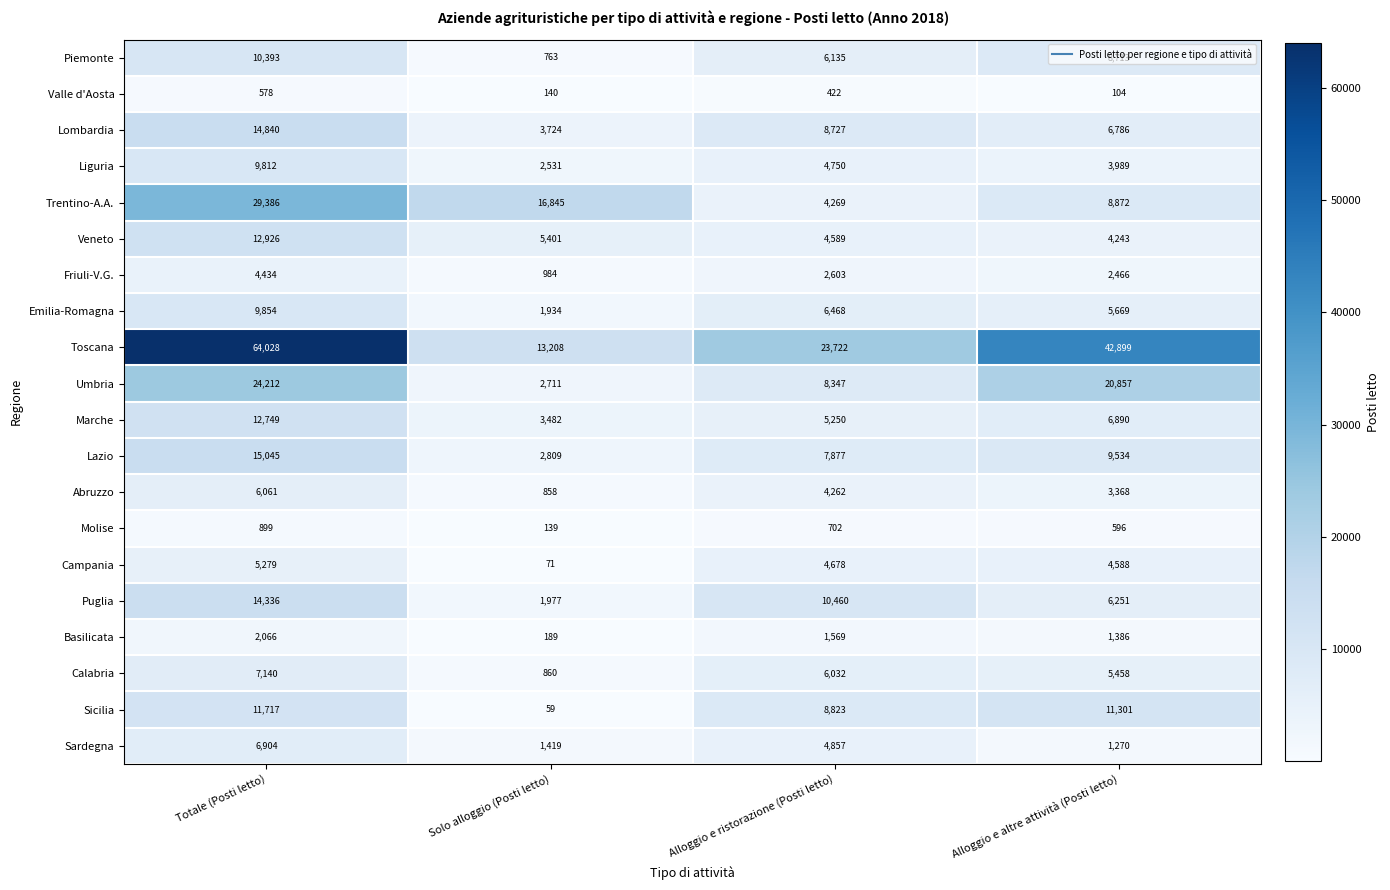

List the series in order of their peak value, lowest first.

Valle d'Aosta, Molise, Basilicata, Friuli-V.G., Campania, Abruzzo, Sardegna, Calabria, Liguria, Emilia-Romagna, Piemonte, Sicilia, Marche, Veneto, Puglia, Lombardia, Lazio, Umbria, Trentino-A.A., Toscana